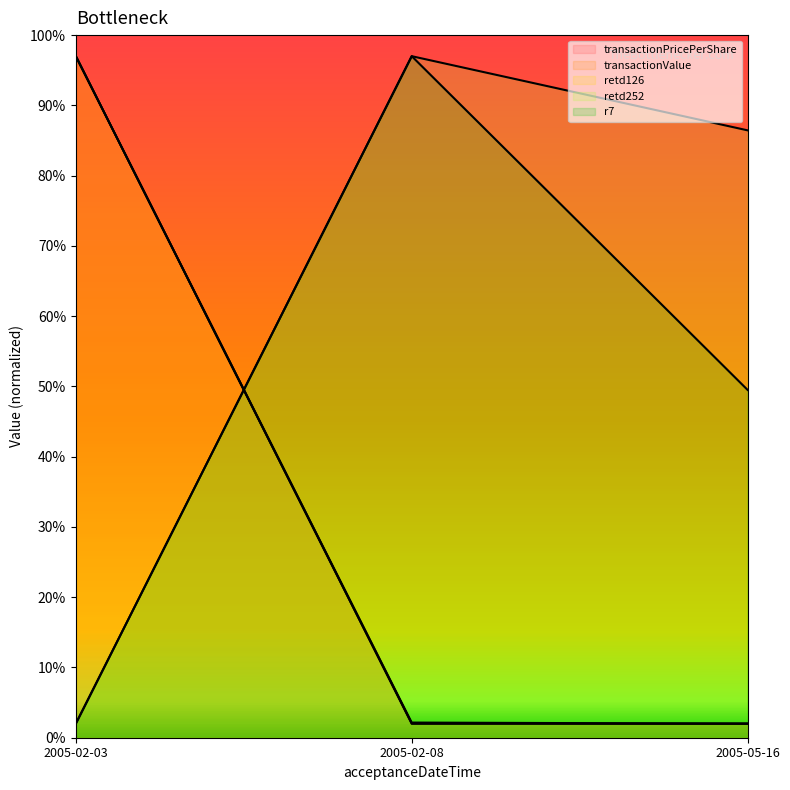

How many lines are shown in the chart?

5